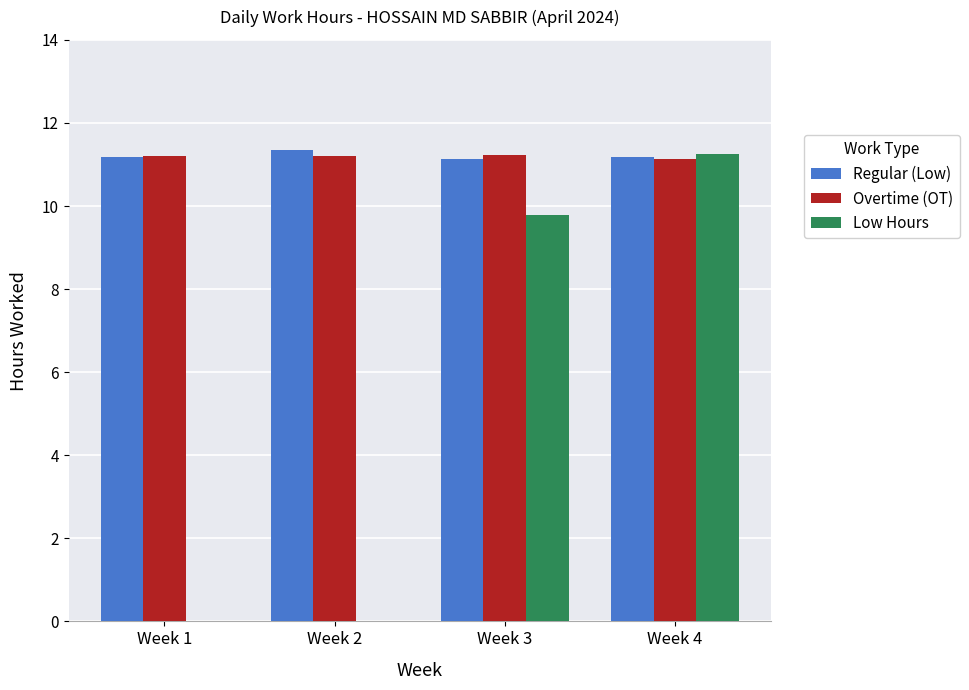

True or false: Low Hours has a value of 0.0 at Week 2.

True